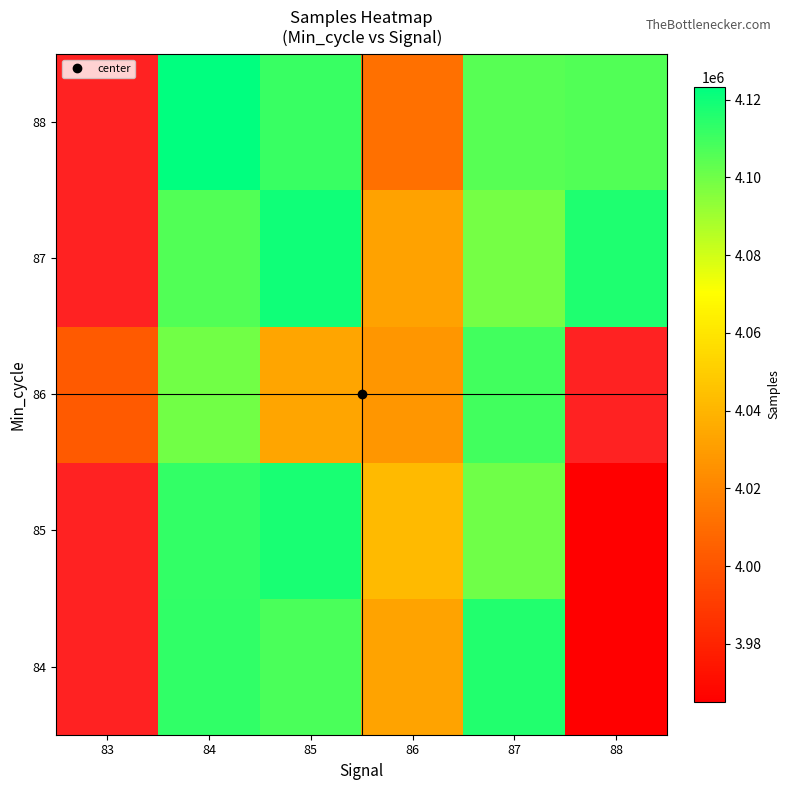

True or false: 84 has a value of 3965059.0 at 88.

True